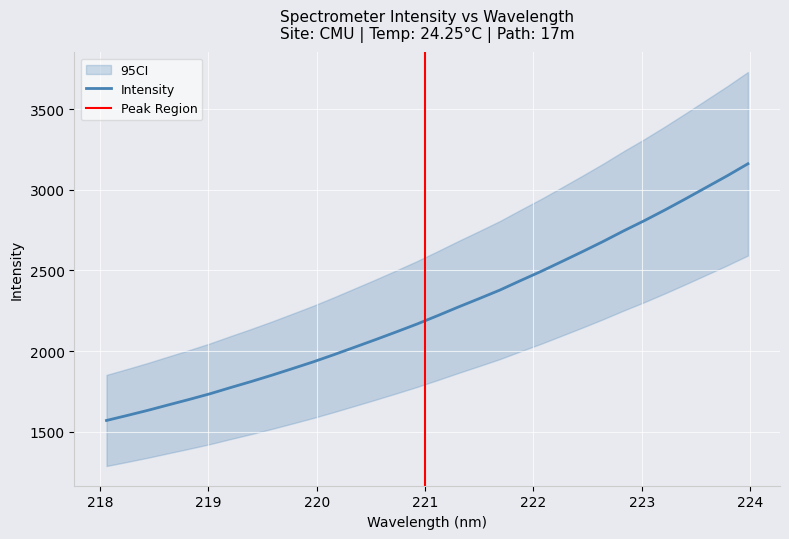

Where does the data first go above 2219?

221.1174